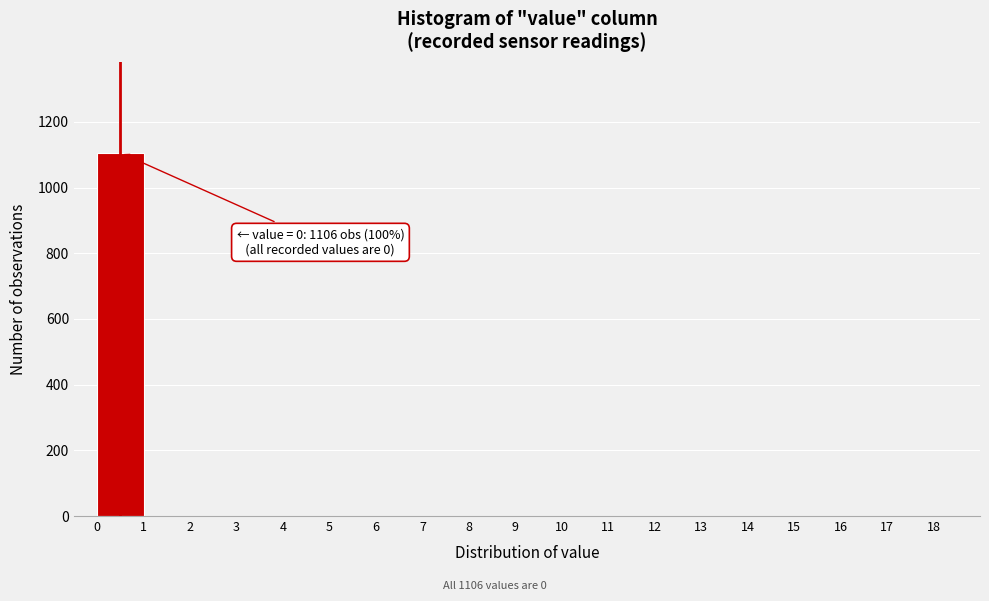

Which range on the x-axis has the tallest bar?

0 to 1